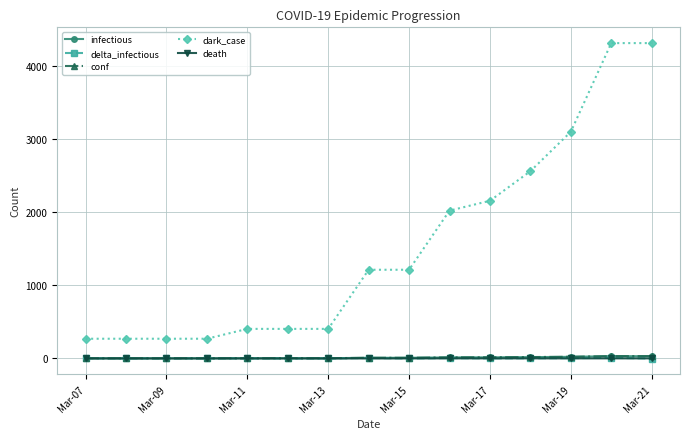

What is the average value of the conf series?

11